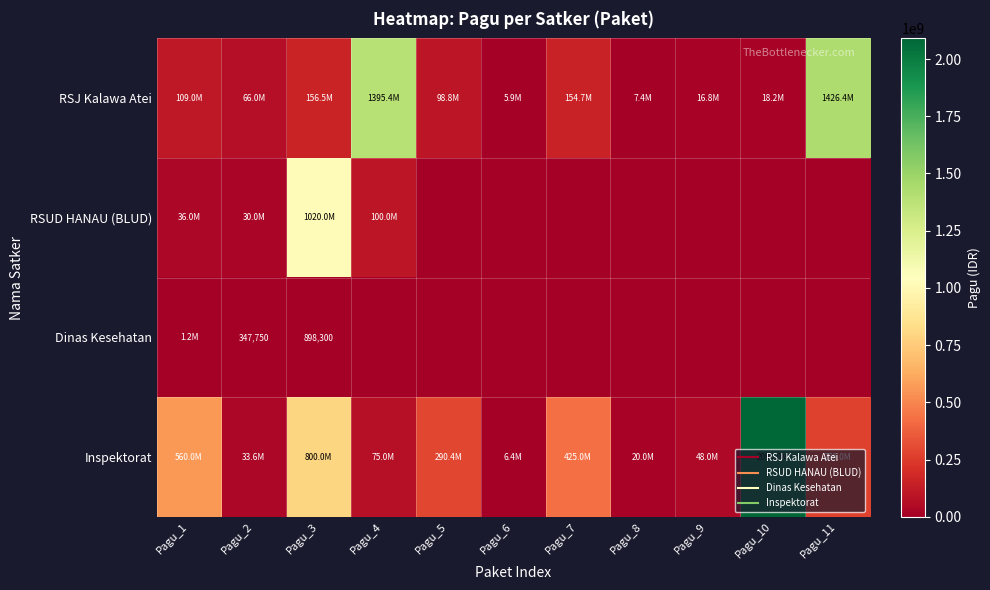

Which series changed the most between Pagu_9 and Pagu_11?

RSJ Kalawa Atei